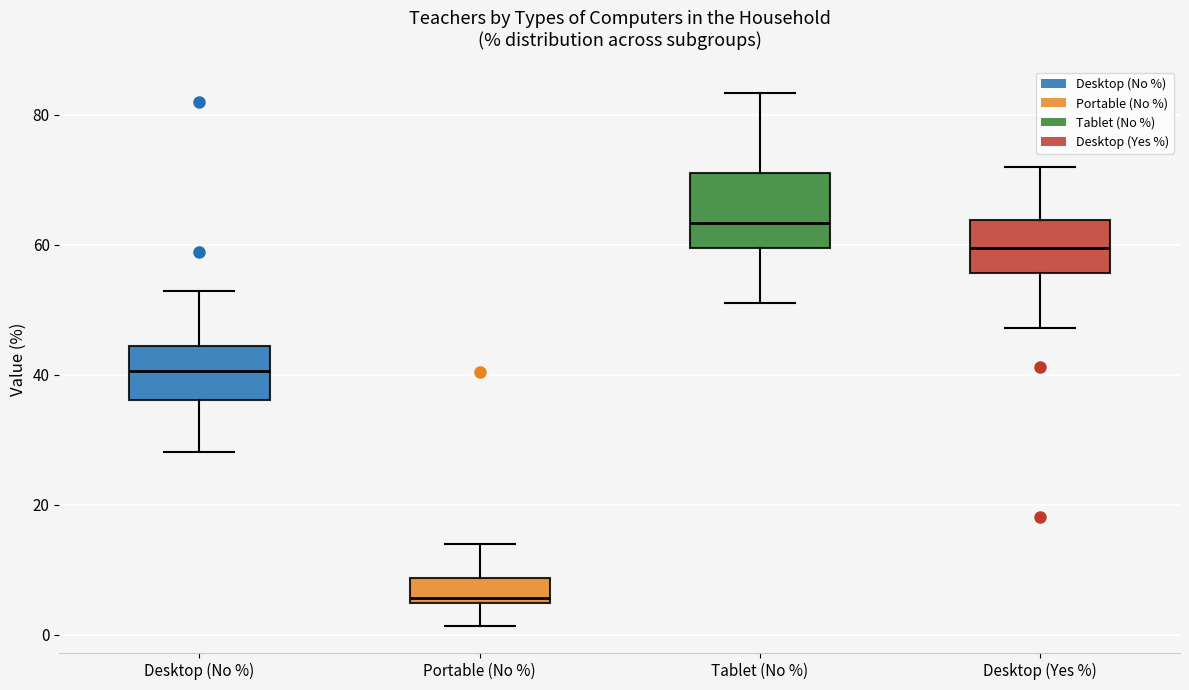

Reading left to right, read every box against the y-axis: the position of its median line, the range the box covers, and the ends of its whiskers. The values are not printed on the chart, so give them approximately, as read against the axis.

Desktop (No %): median 40, box 36 to 44, whiskers 28 to 52
Portable (No %): median 6, box 4 to 8, whiskers 2 to 14
Tablet (No %): median 64, box 60 to 72, whiskers 50 to 84
Desktop (Yes %): median 60, box 56 to 64, whiskers 48 to 72